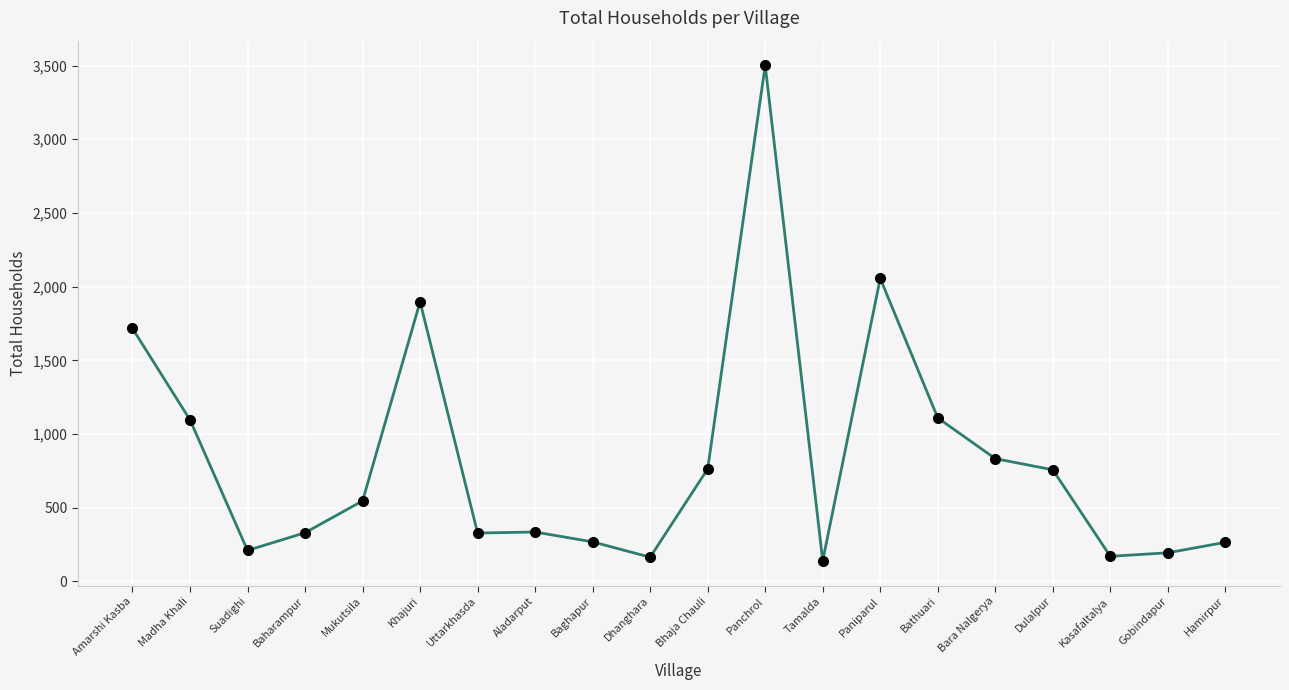

What is the sum of the values at Baghapur and Bhaja Chauli?

1031